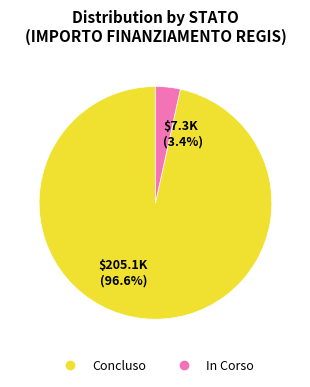

How many slices are in this pie chart?

2